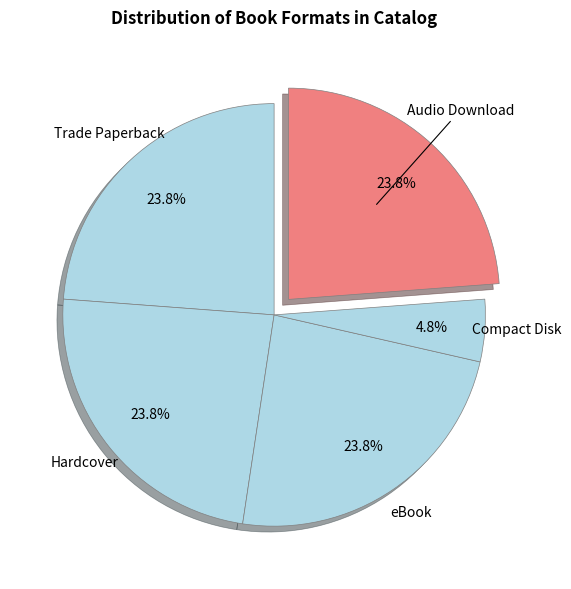

What is the smallest slice in the pie chart?

Compact Disk